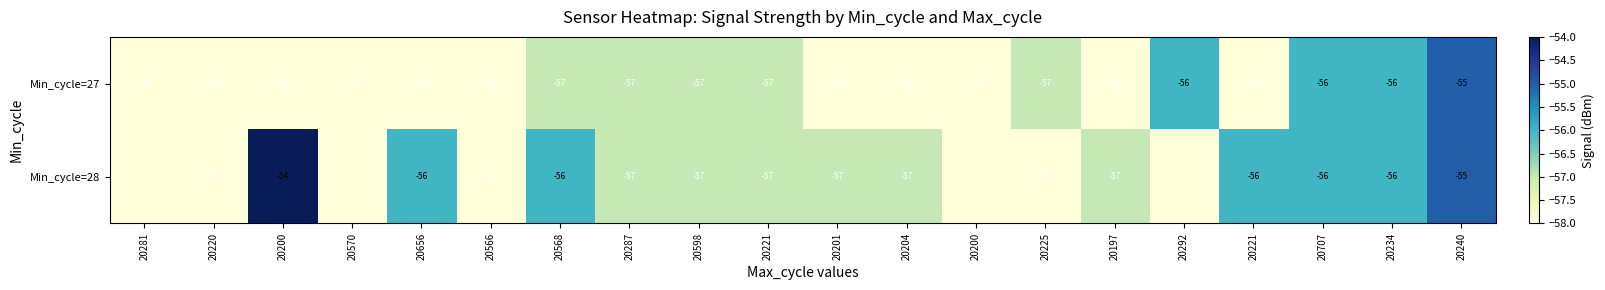

How many data points does each series have?

20